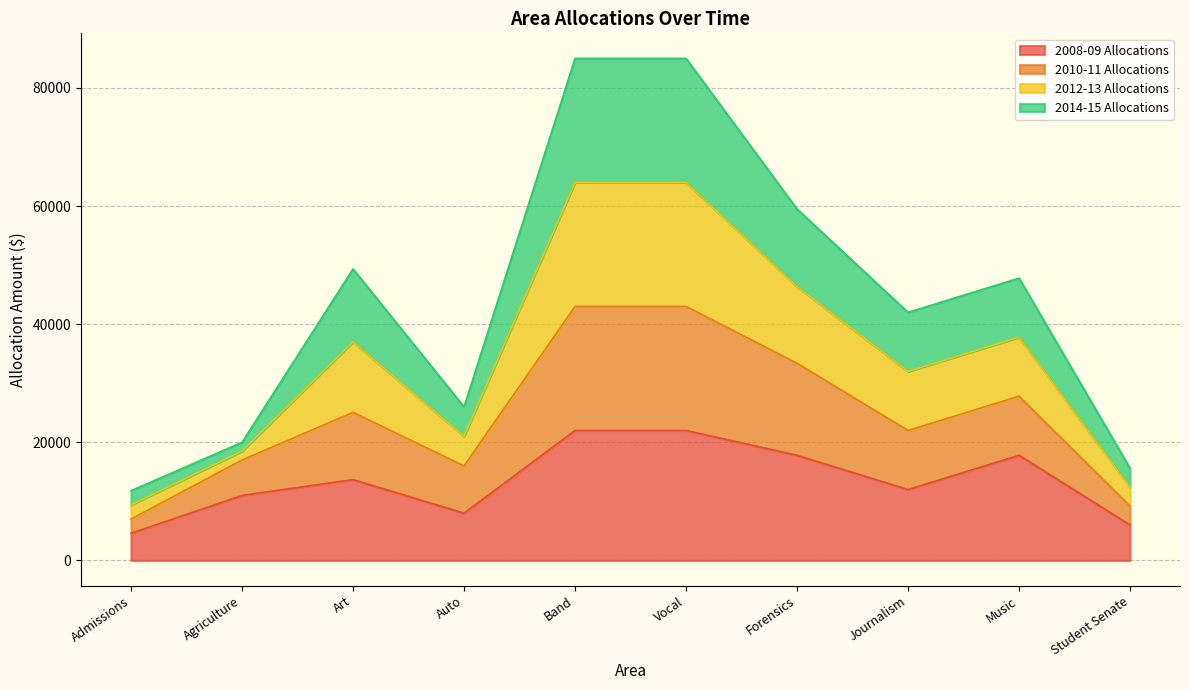

What is the total value across all series at Vocal?

85000